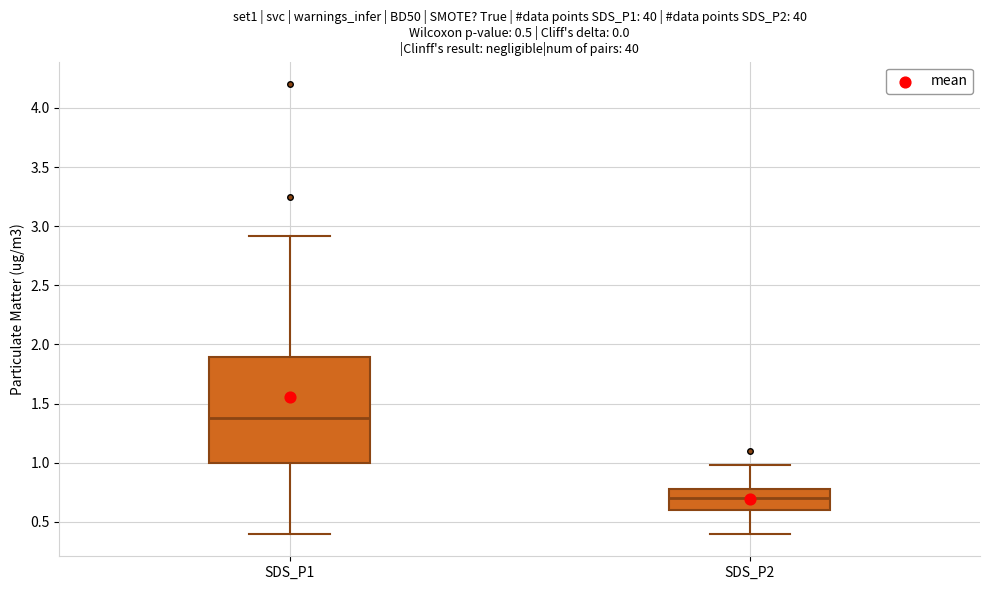

Which box is the tallest, from its lower edge to its upper edge?

SDS_P1